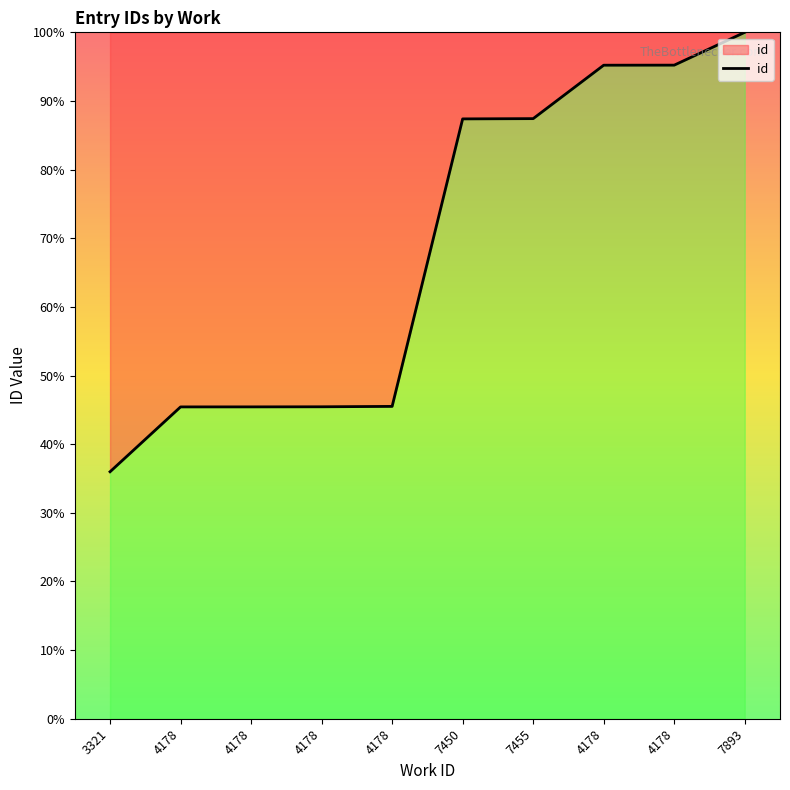

Where does the data first go above 87?

7450